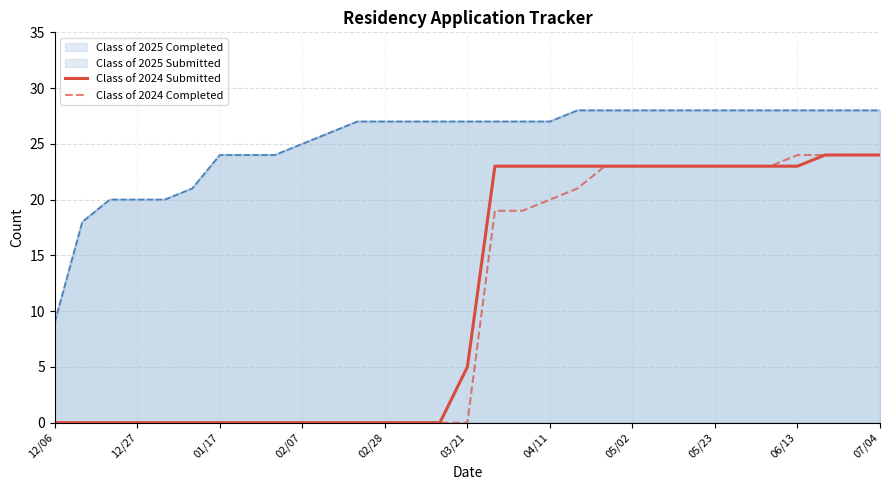

The Class of 2024 Submitted series shows 16 at 12/27. True or false?

False